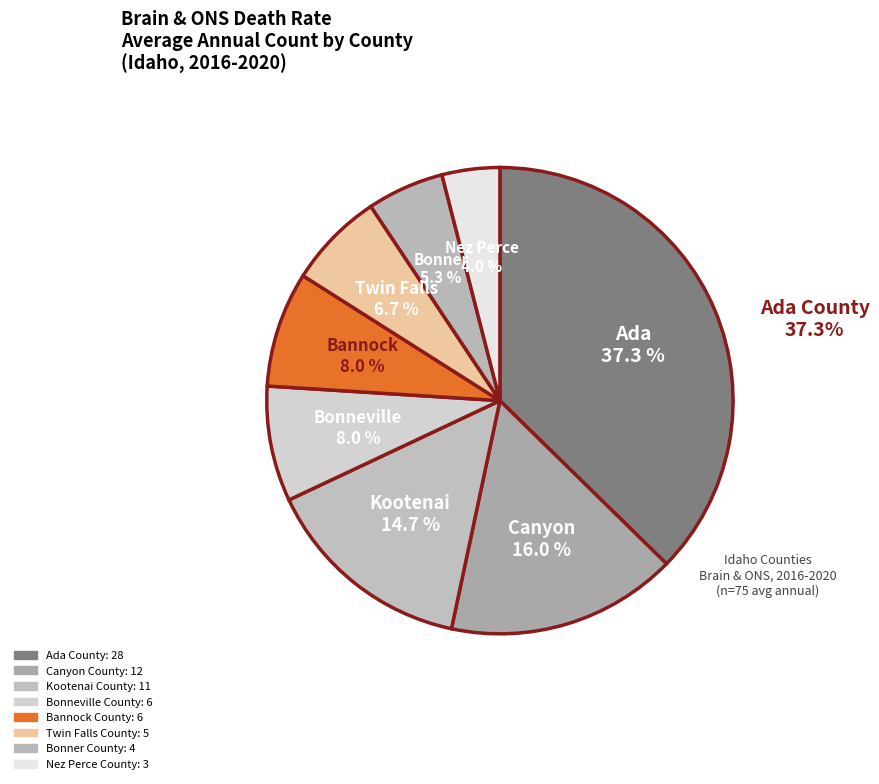

How many segments does this pie chart have?

8